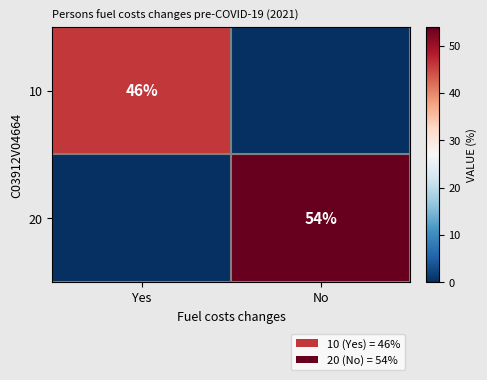

The 20 series shows 54 at No. True or false?

True